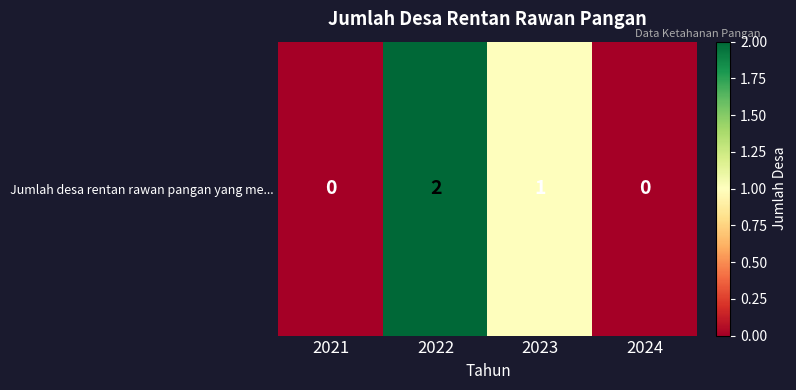

Reading left to right, what are all the values shown in this chart?

0	2	1	0